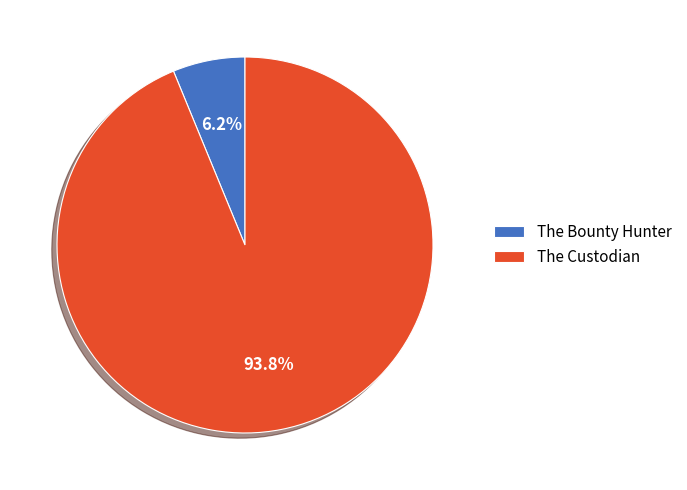

Between The Custodian and The Bounty Hunter, which is larger?

The Custodian